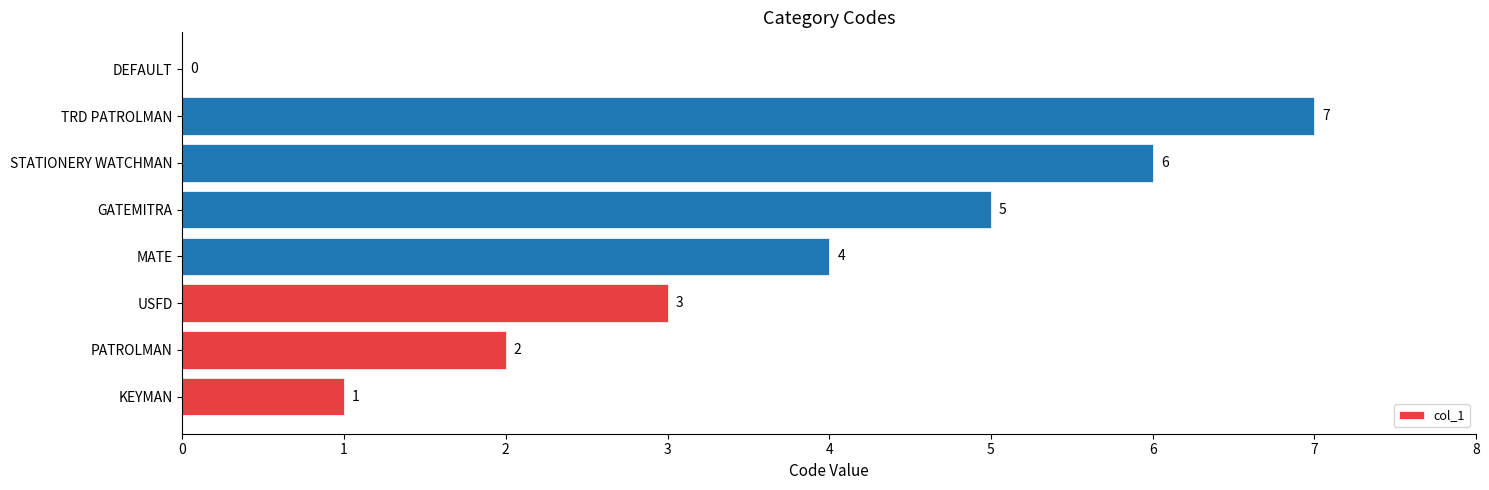

How many values are between 2 and 6?

5